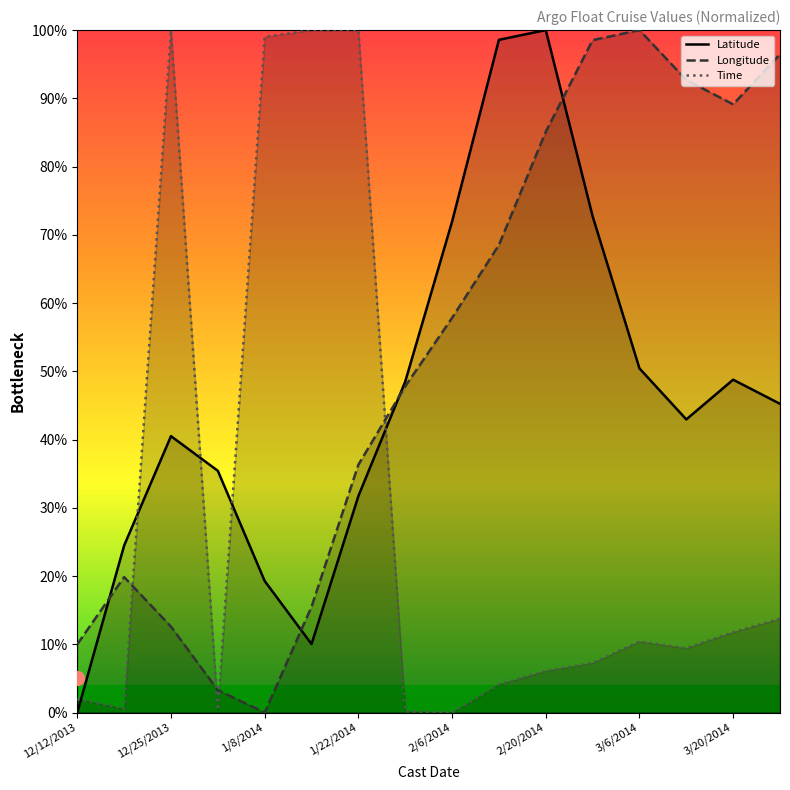

List the series in order of their peak value, highest first.

Latitude, Longitude, Time